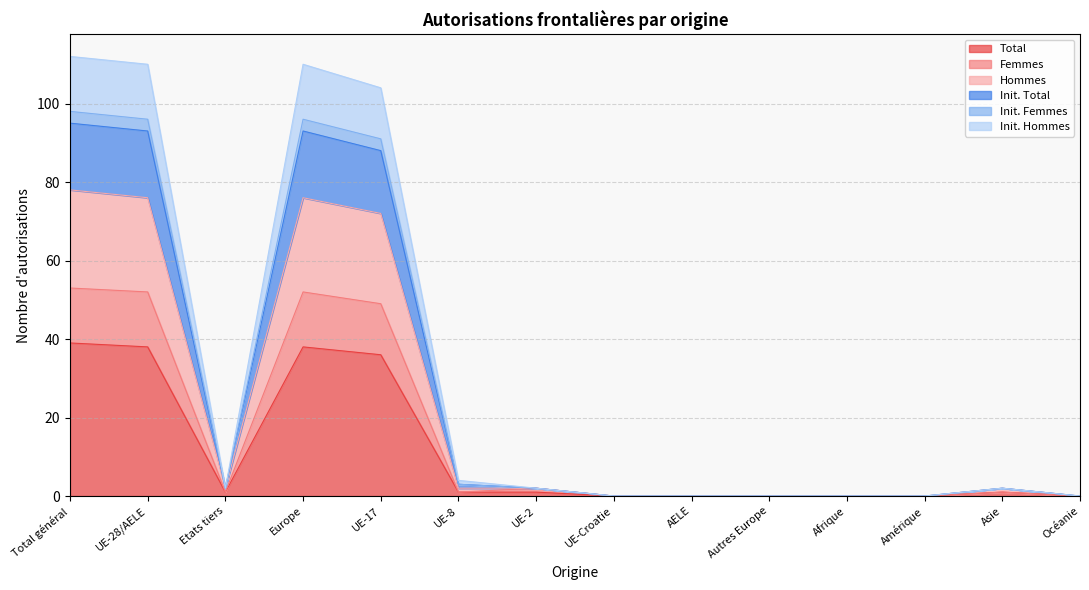

How many interior local valleys does the Init. Hommes series have?

1